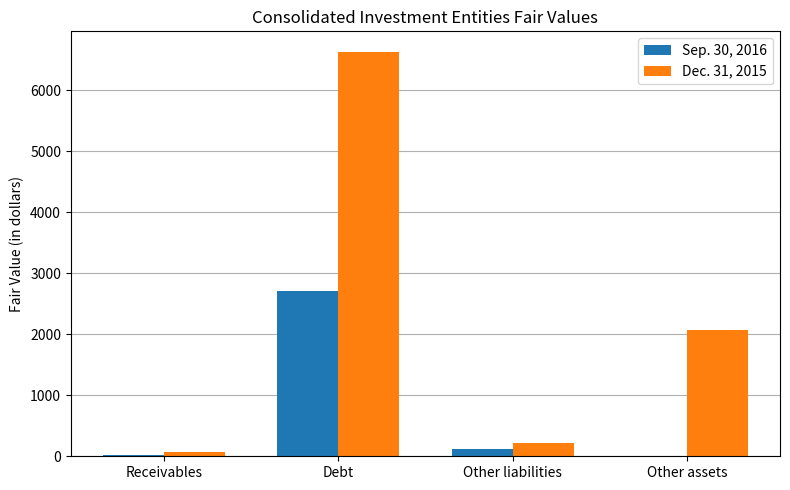

Where is Sep. 30, 2016 nearest to the value 1355?

Other liabilities